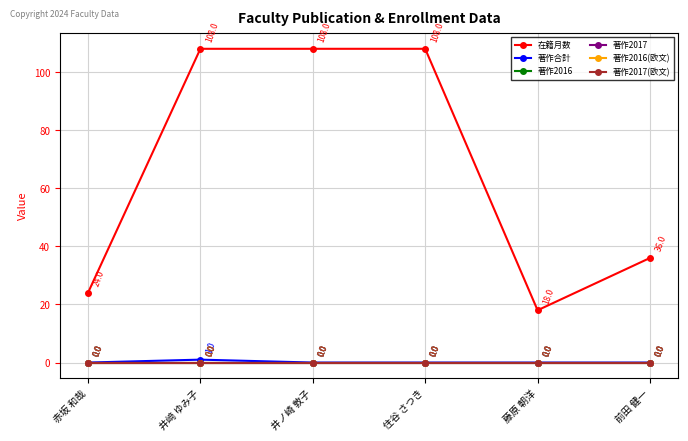

Does the chart have visible grid lines?

Yes